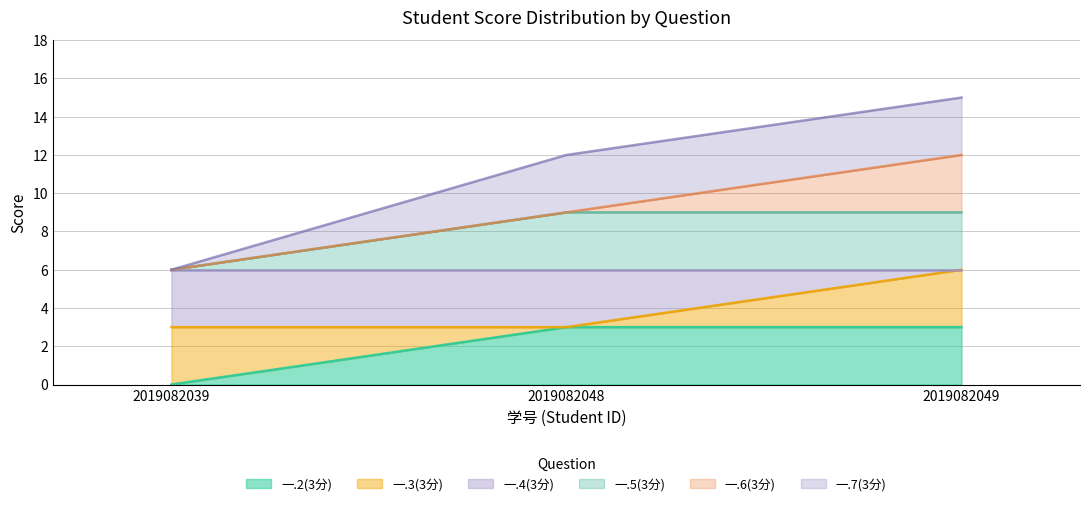

Rank the categories by 一.5(3分) value from highest to lowest.

2019082048, 2019082049, 2019082039